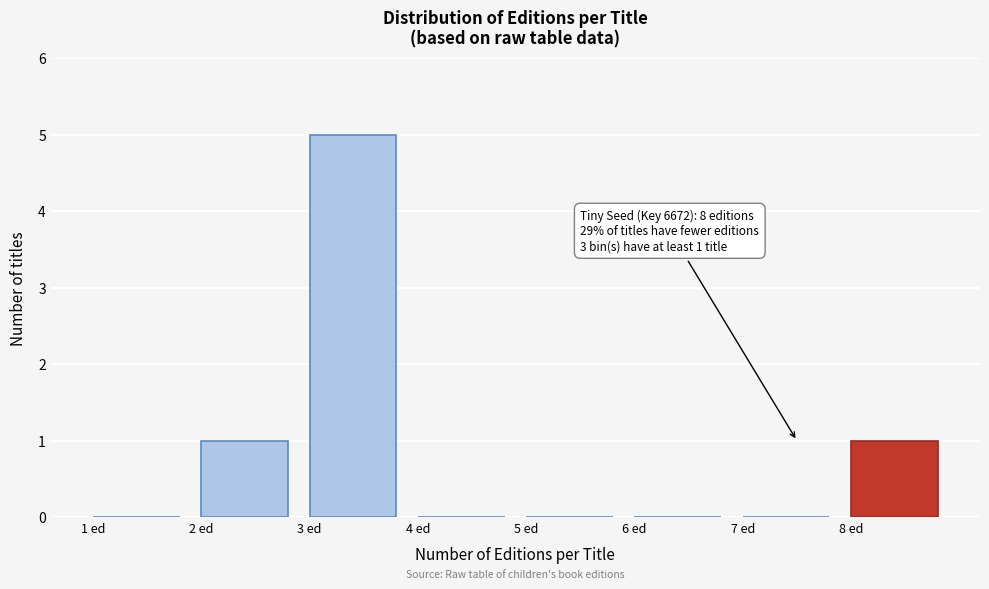

Over which range of the x-axis is the bar tallest?

3 to 4